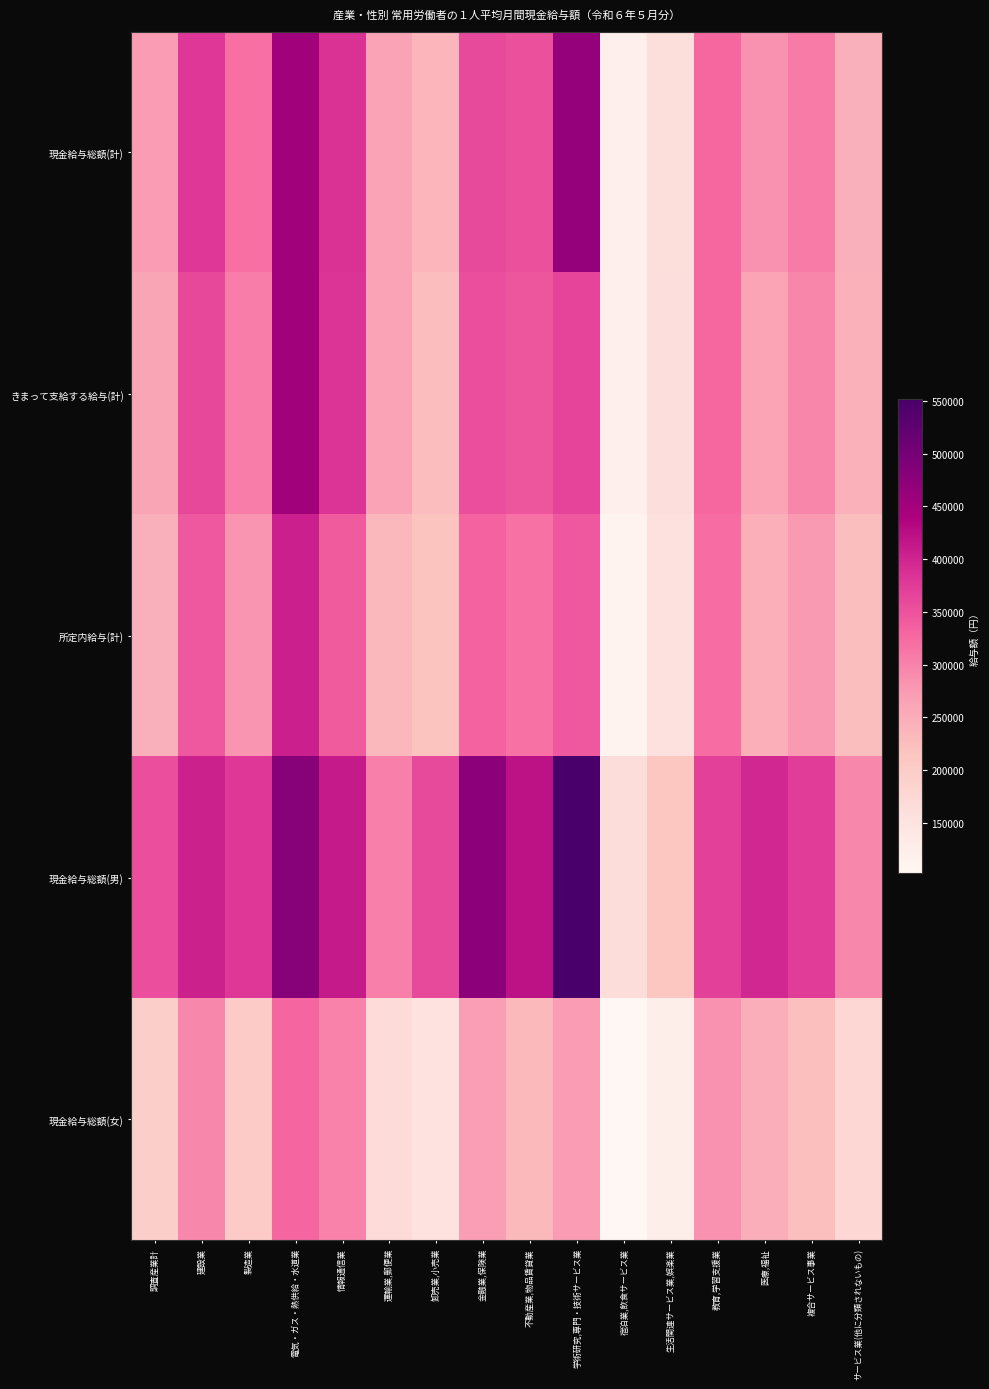

What is the difference between the highest and lowest values at 製造業?

176105